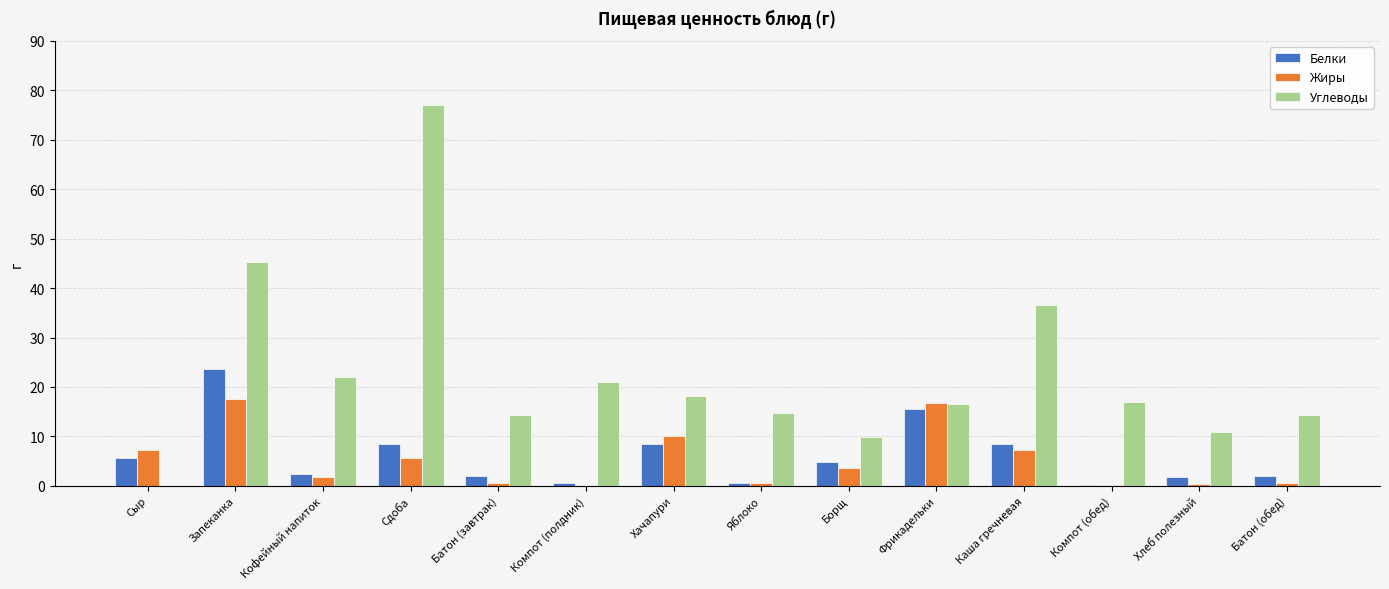

What is the sum of all Углеводы values?

317.5